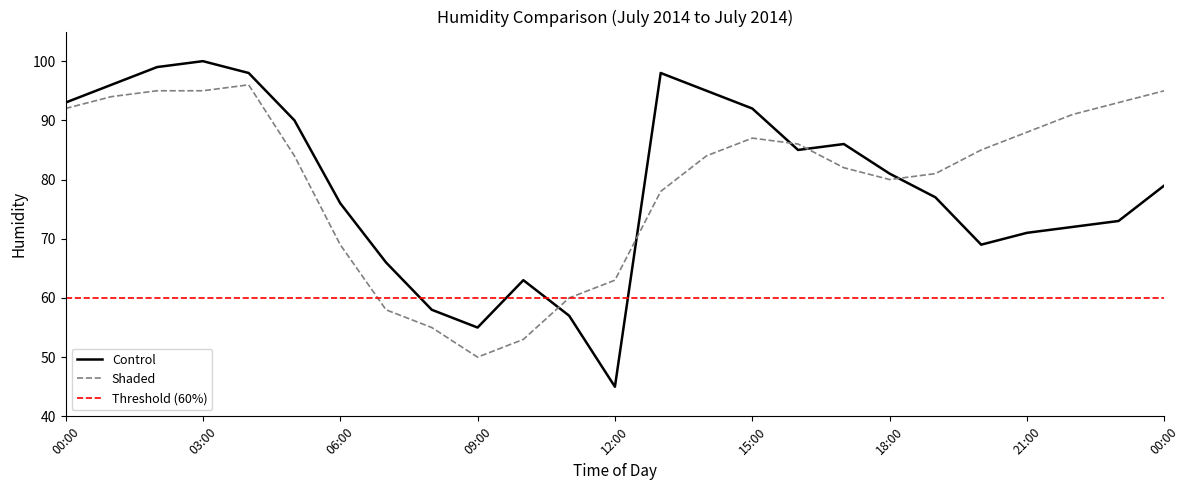

How many data points does each series have?

25